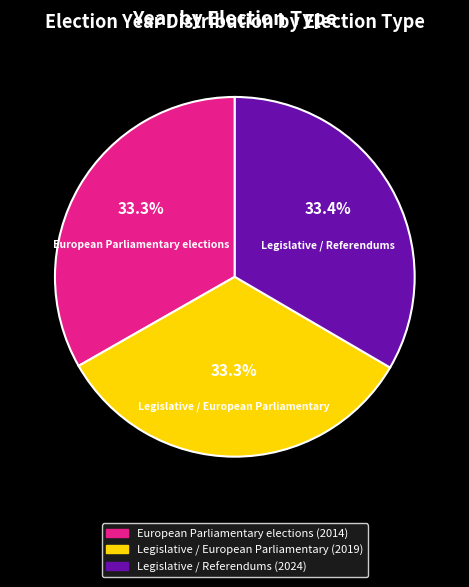

Approximately how many times larger is the value at Legislative / Referendums compared to European Parliamentary elections?

1.0